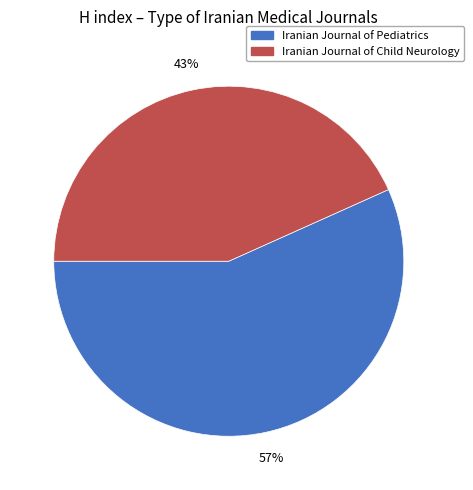

What is the smallest slice in the pie chart?

Iranian Journal of Child Neurology